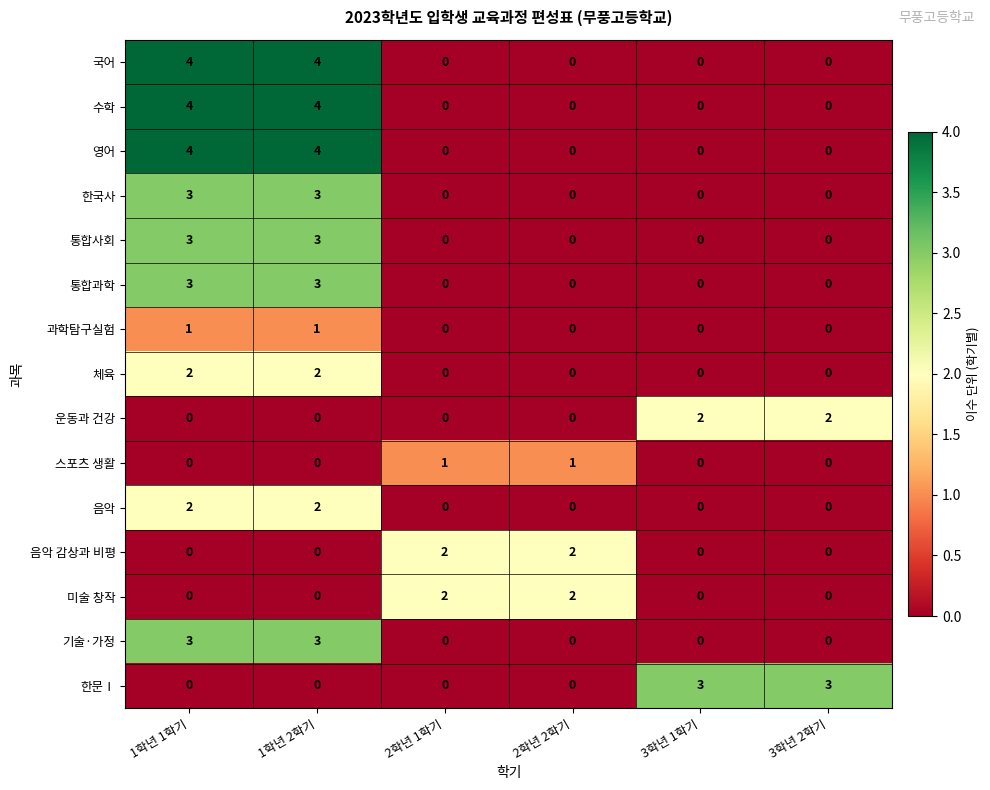

Which series changed the most between 2학년 2학기 and 3학년 1학기?

한문Ⅰ